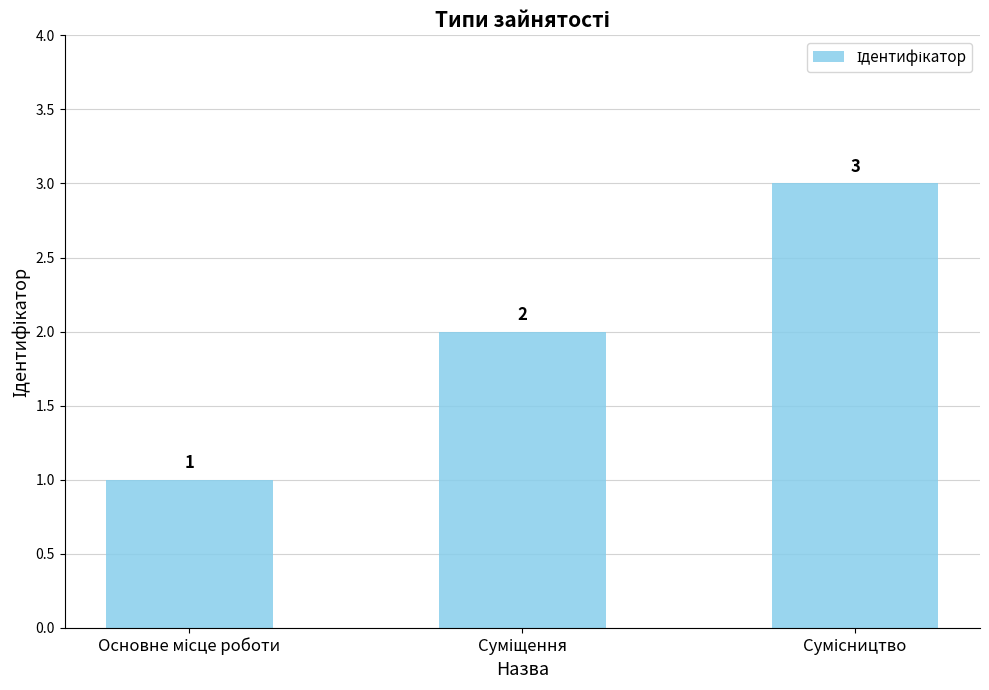

Are the bars grouped side by side (vs. stacked)?

No